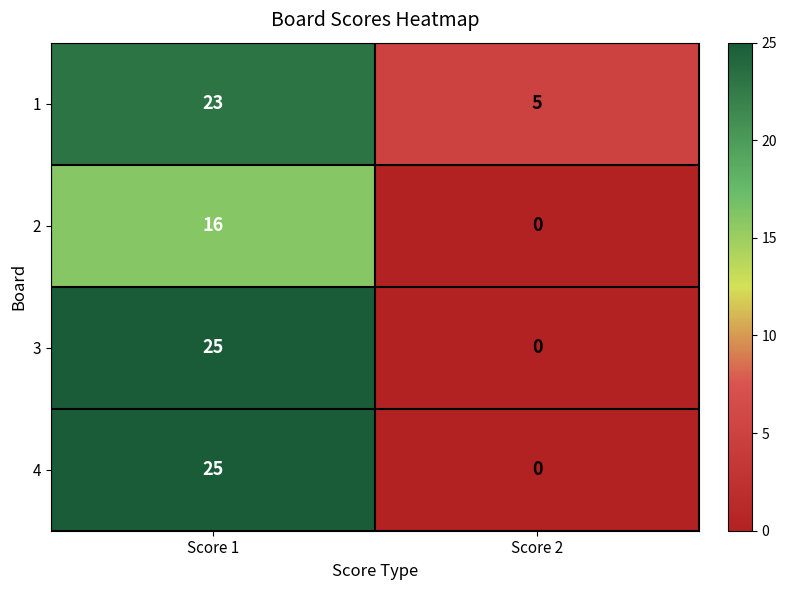

List the labels in order of 4 value, largest first.

Score 1, Score 2